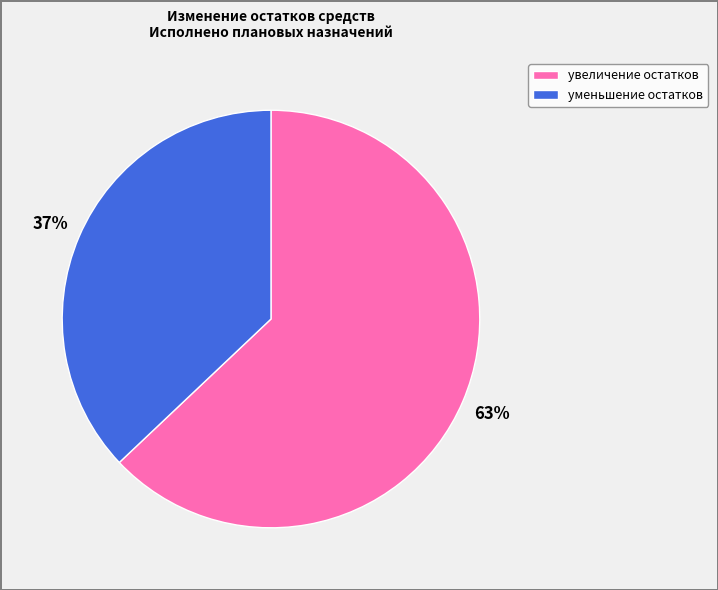

Is there any slice that represents more than half of the pie?

Yes